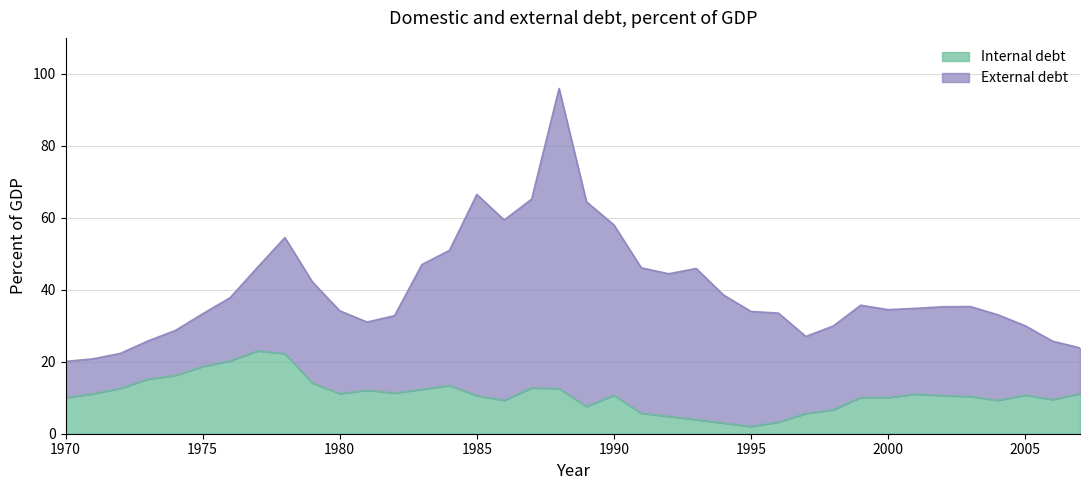

Reading right to left, list all the values displayed in this chart.

2007=11.1	2006=9.5	2005=10.7	2004=9.3	2003=10.3	2002=10.6	2001=11.0	2000=10.1	1999=10.1	1998=6.7	1997=5.6	1996=3.3	1995=2.0	1994=3.0	1993=3.9	1992=4.8	1991=5.7	1990=10.7	1989=7.6	1988=12.6	1987=12.8	1986=9.3	1985=10.6	1984=13.4	1983=12.4	1982=11.3	1981=12.1	1980=11.1	1979=14.1	1978=22.3	1977=23.0	1976=20.2	1975=18.7	1974=16.2	1973=15.2	1972=12.6	1971=11.1	1970=10.0